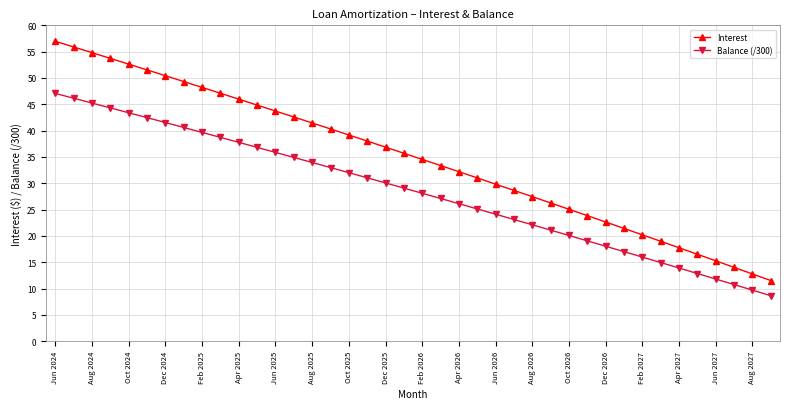

What are all the series names shown in the legend?

Interest, Balance (/300)